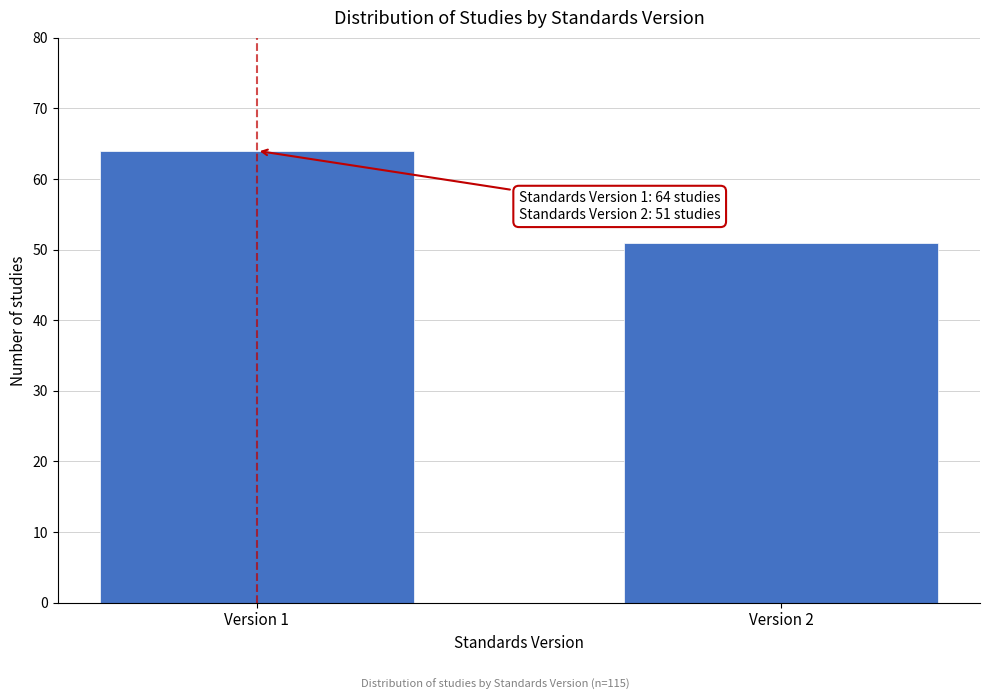

Reading right to left, list all the values displayed in this chart.

51	64